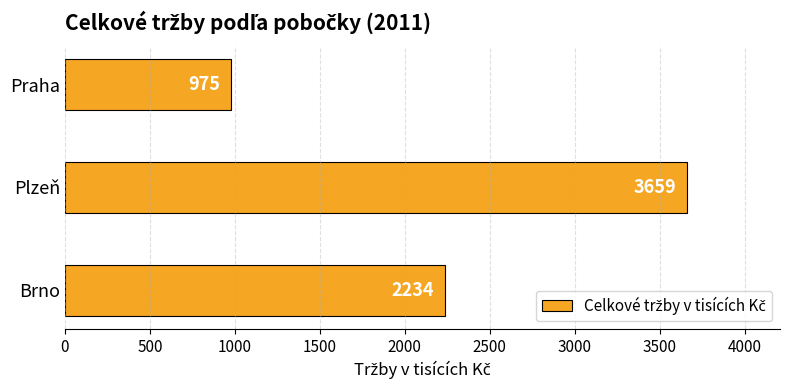

How many values are between 975 and 3659?

3